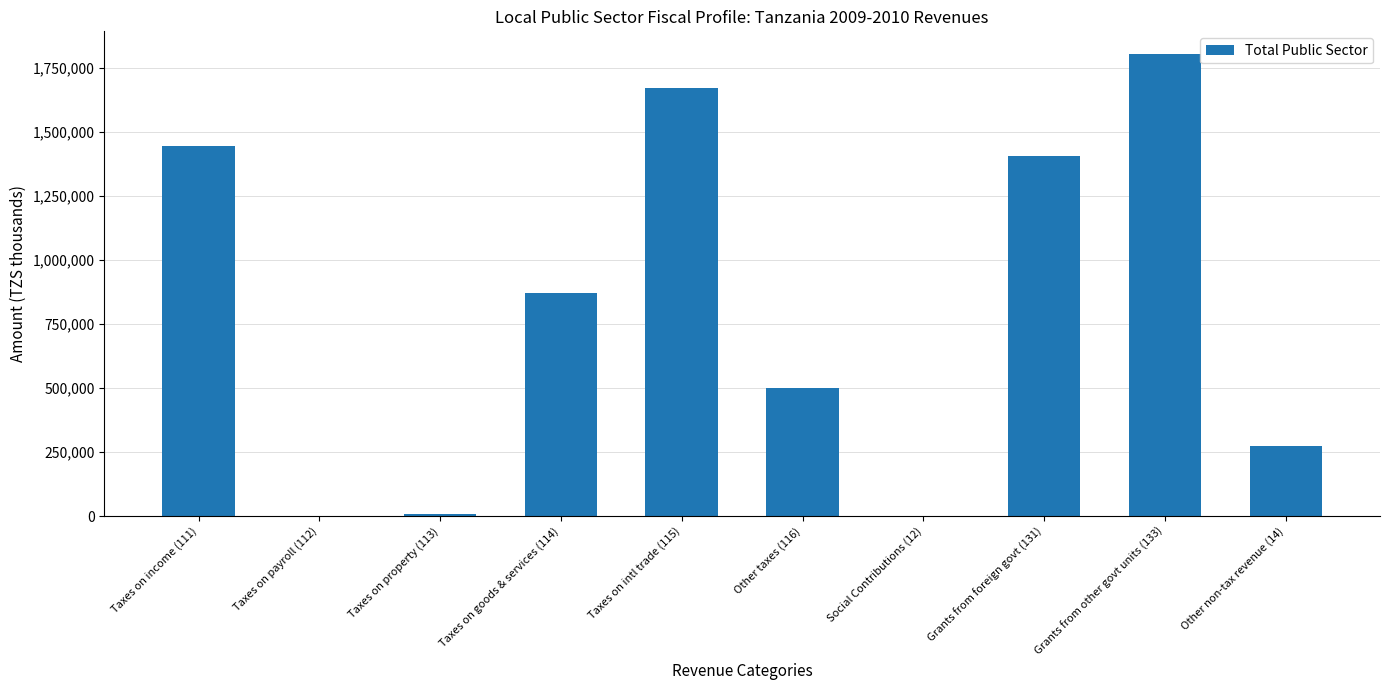

At which label does the data first exceed 869400?

Taxes on income (111)